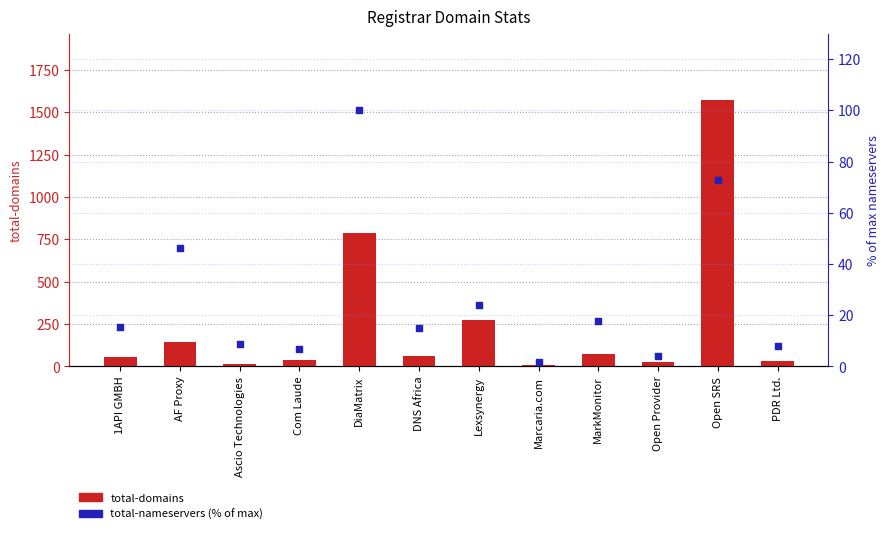

Which series has the widest spread of Y values?

total-domains